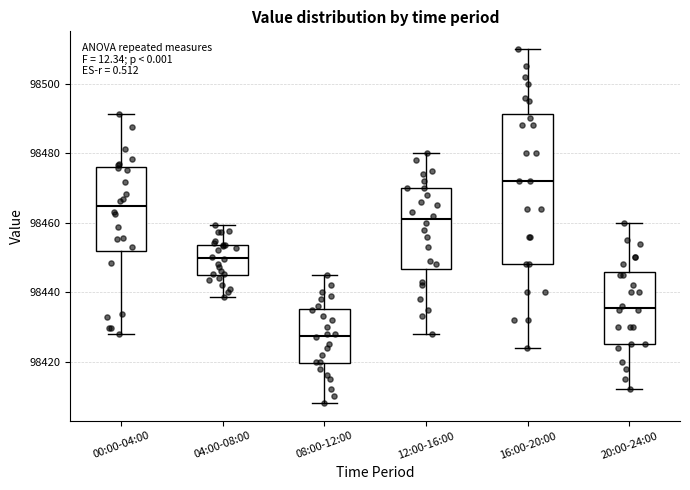

Reading left to right, transcribe this box plot: for each box, give where its median line is, the range the box spans, and where its two whiskers end, as read against the y-axis. The values are not printed on the chart, so give them approximately, as read against the axis.

00:00-04:00: median 98464, box 98452 to 98476, whiskers 98428 to 98492
04:00-08:00: median 98450, box 98444 to 98454, whiskers 98438 to 98460
08:00-12:00: median 98428, box 98420 to 98436, whiskers 98408 to 98446
12:00-16:00: median 98462, box 98446 to 98470, whiskers 98428 to 98480
16:00-20:00: median 98472, box 98448 to 98492, whiskers 98424 to 98510
20:00-24:00: median 98436, box 98426 to 98446, whiskers 98412 to 98460